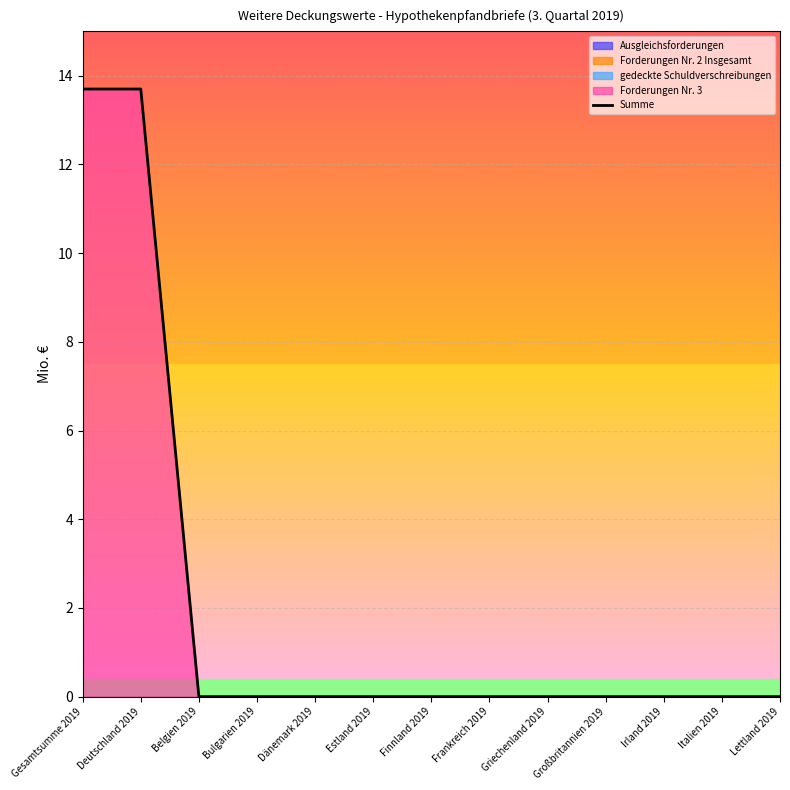

What is the maximum value for Summe?

13.7